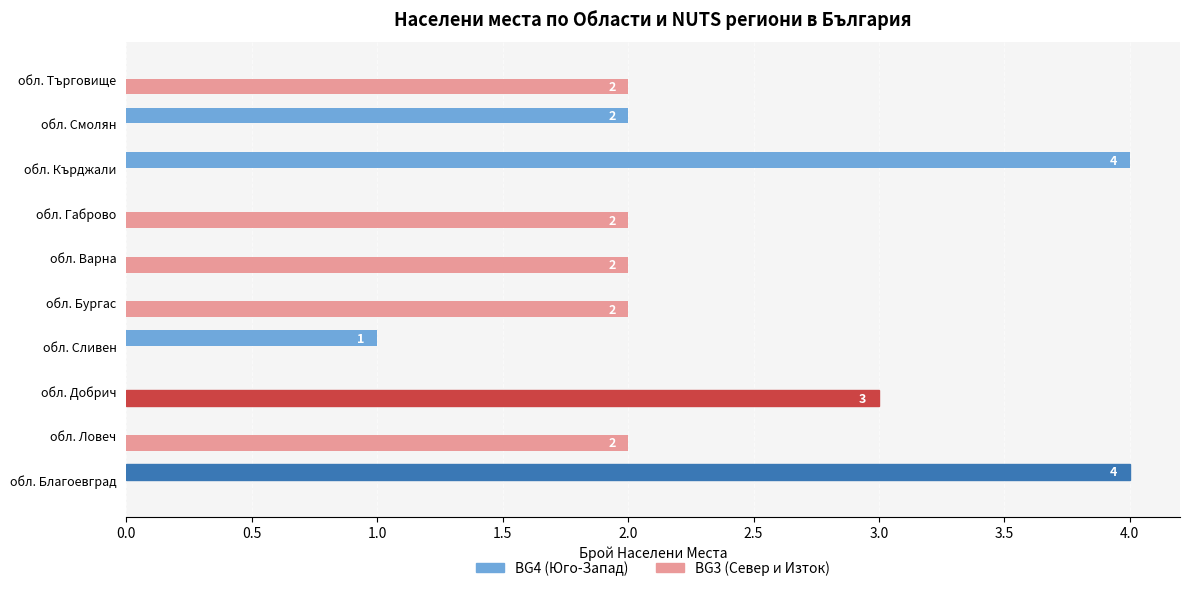

What is the greatest value displayed?

4